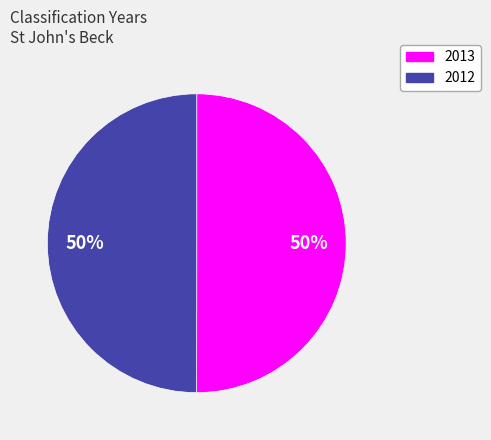

Do 2012 and 2013 together represent more than half of the pie?

Yes